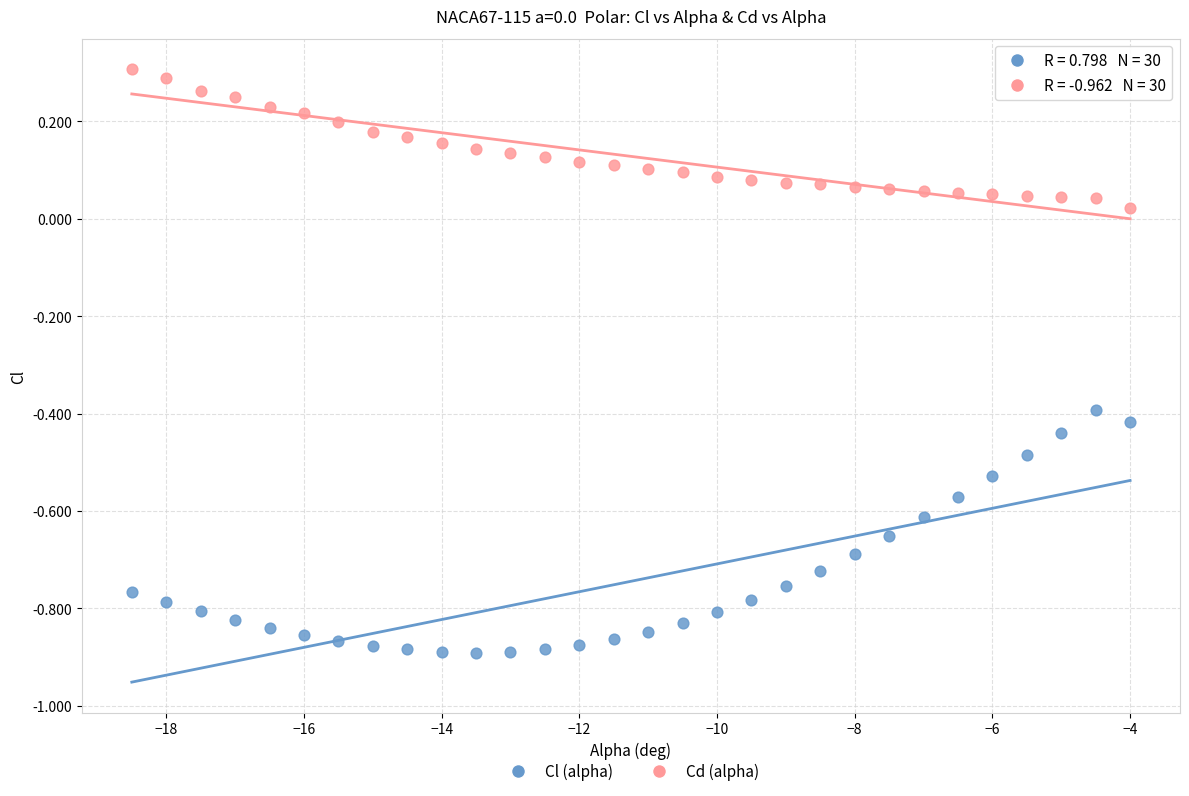

Across all data points, what is the range of X values (max minus min)?

14.5